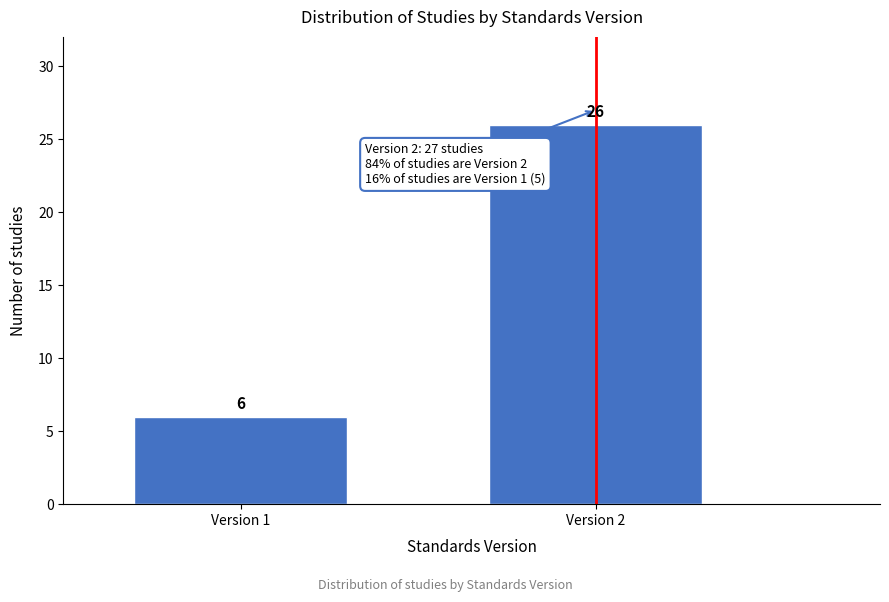

Reading right to left, what are all the values shown in this chart?

Version 2=26	Version 1=6